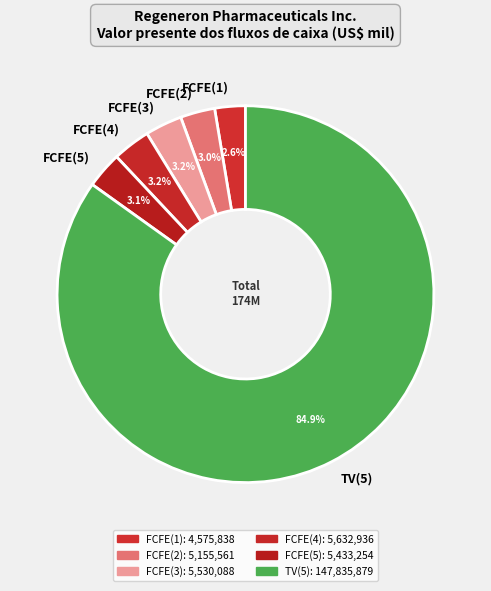

Which slice represents more than half of the pie?

TV(5)